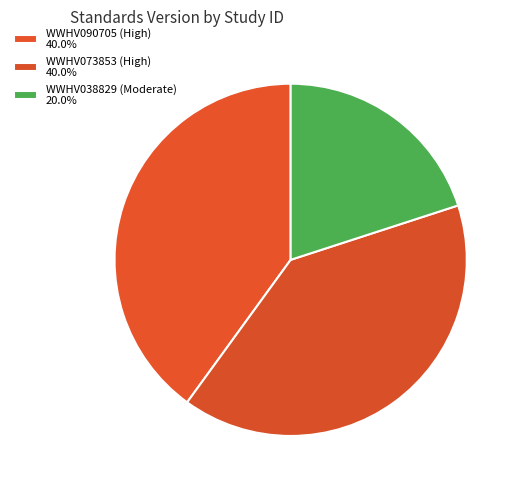

Is there any slice that represents more than half of the pie?

No